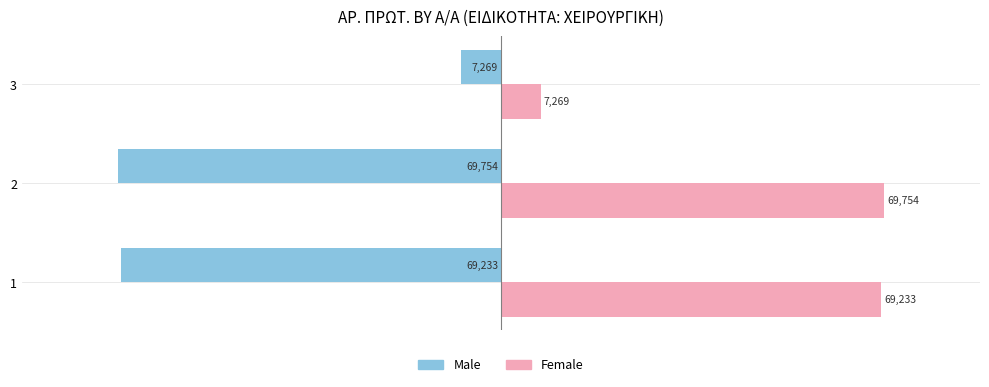

Is it true that Female equals 39333 at 1?

False